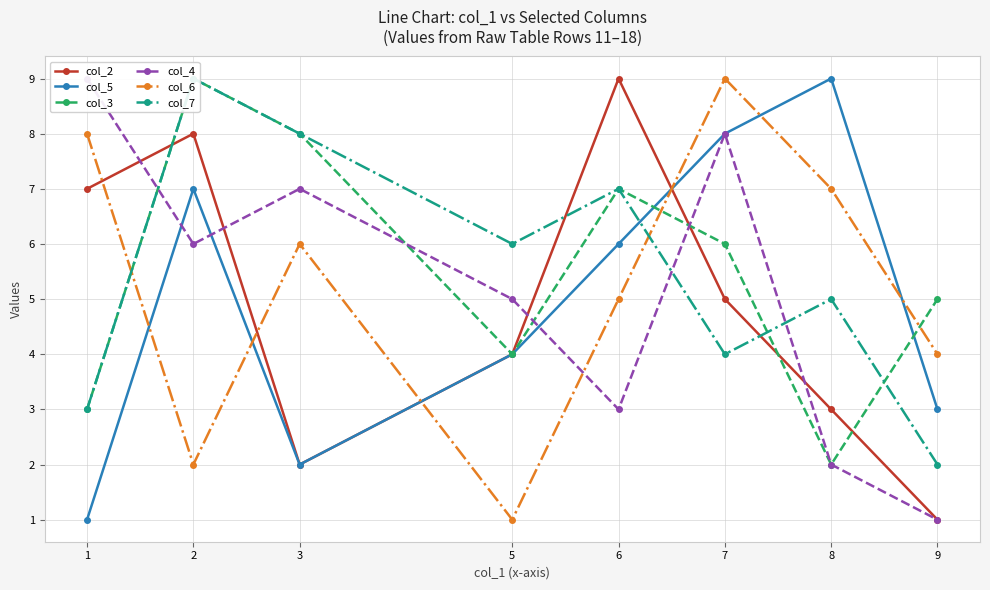

What is the difference between the second highest and second lowest values in the col_3 series?

5